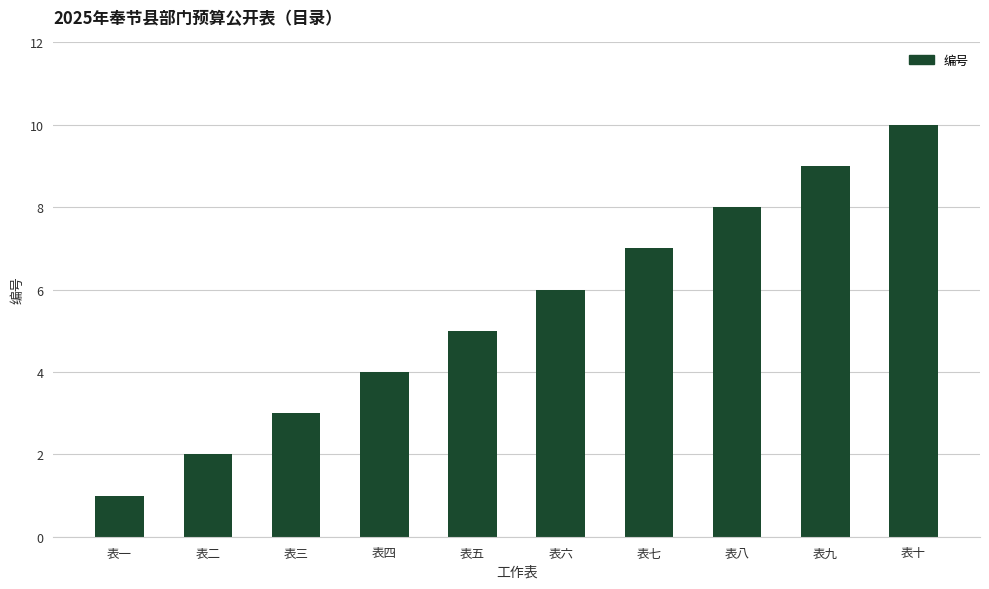

Is it true that the value at 表五 is 5?

True